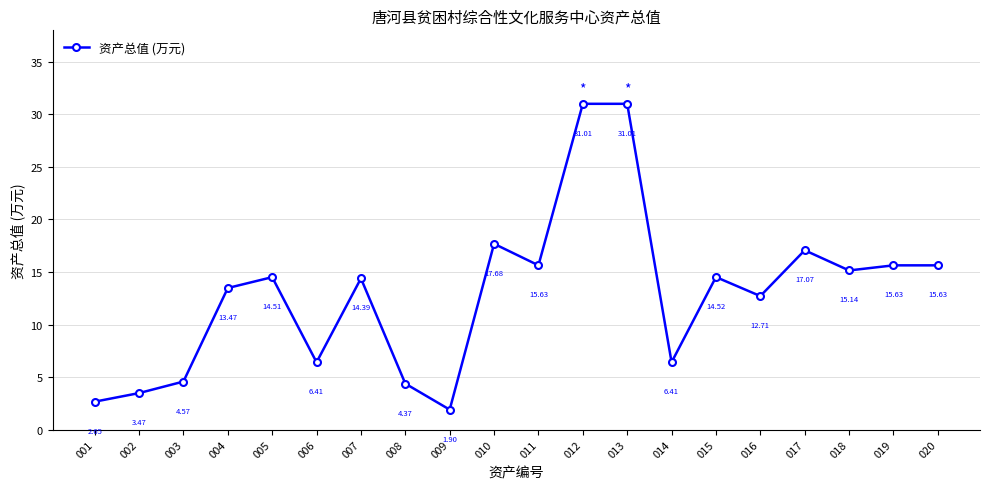

How many data points are above 14?

11